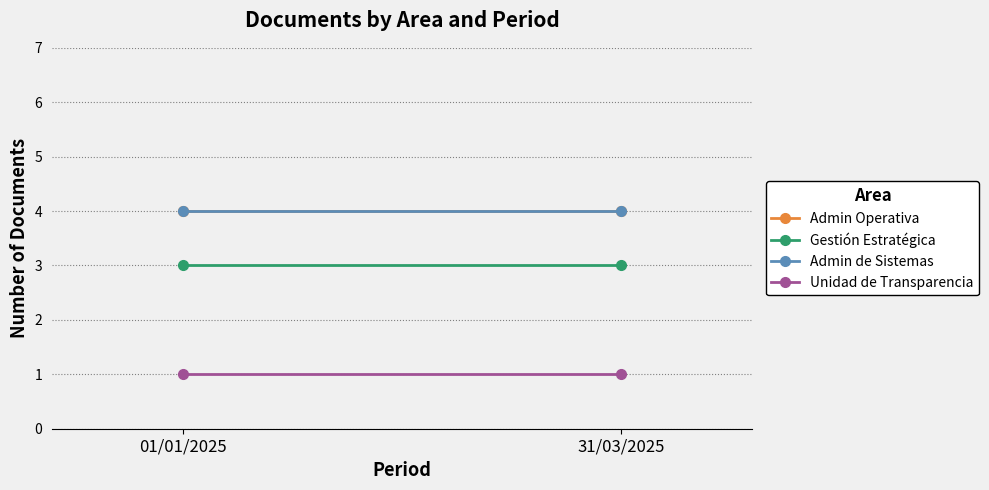

Read the Admin de Sistemas value at 01/01/2025.

4